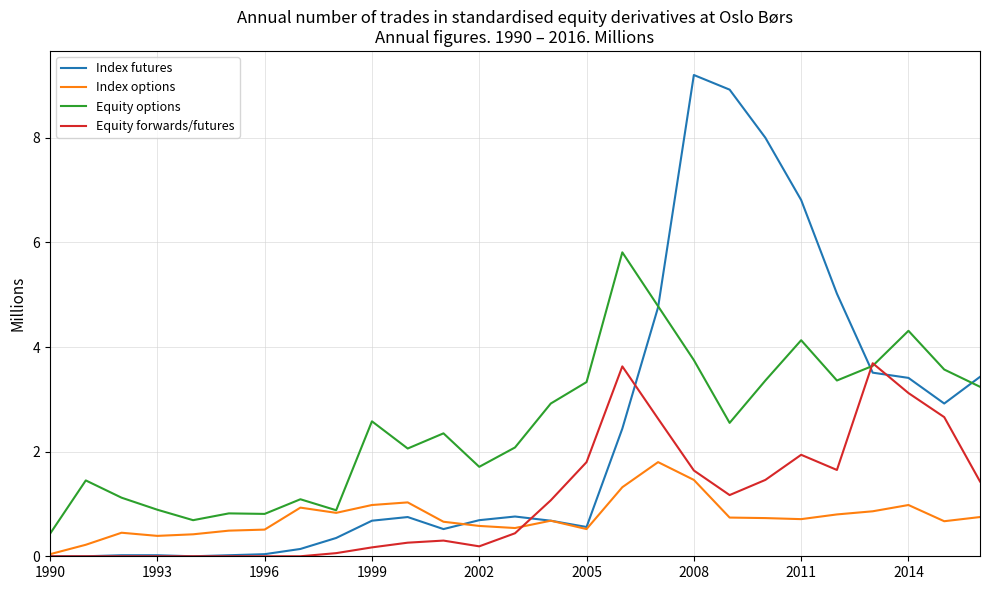

Which series has the widest spread of values?

Index futures